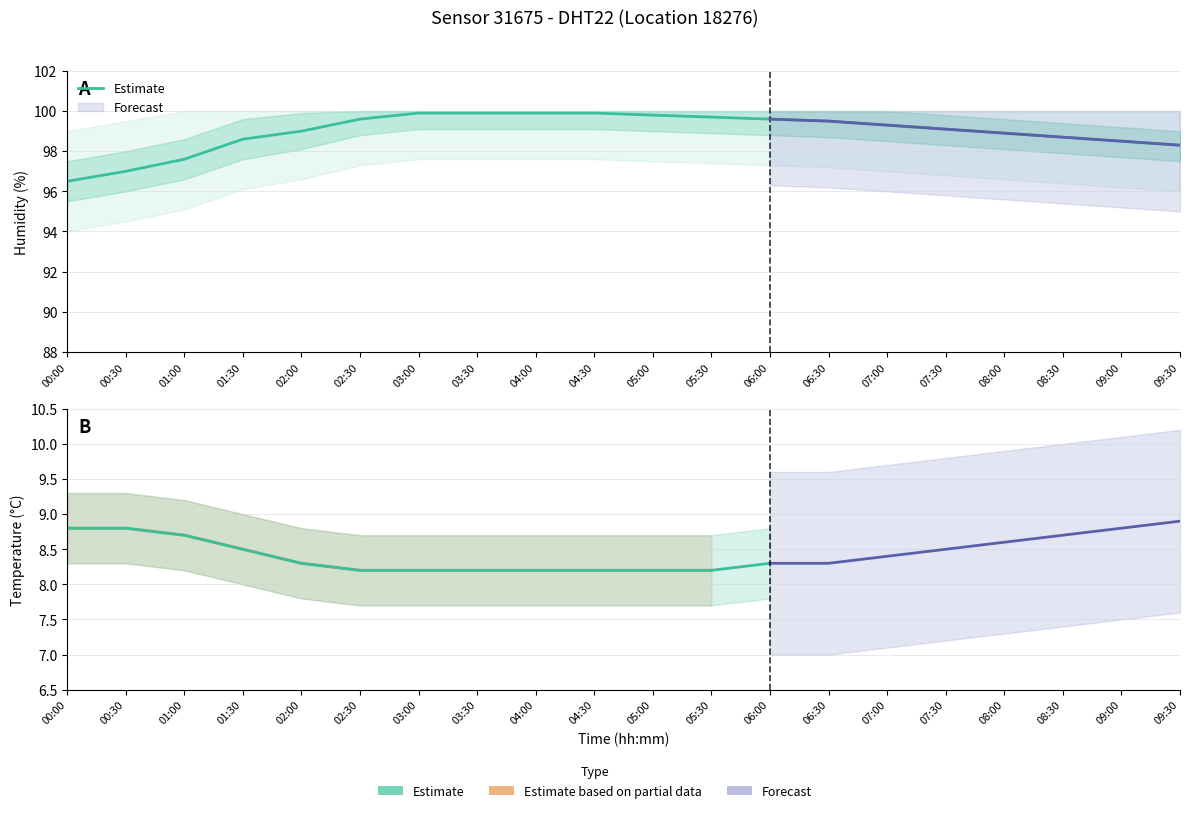

At which category is the sum across all series the highest?

03:00